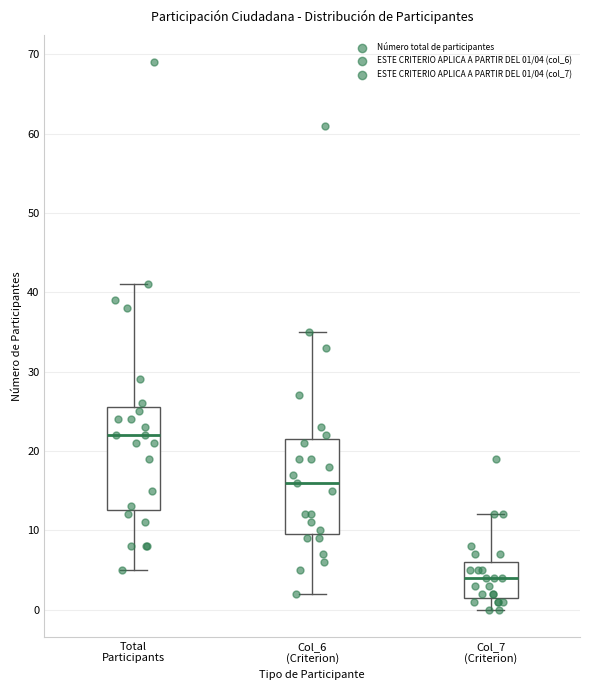

Reading left to right, transcribe this box plot: for each box, give where its median line is, the range the box spans, and where its two whiskers end, as read against the y-axis. The values are not printed on the chart, so give them approximately, as read against the axis.

Total Participants: median 22, box 13 to 26, whiskers 5 to 41
Col_6 (Criterion): median 16, box 10 to 22, whiskers 2 to 35
Col_7 (Criterion): median 4, box 2 to 6, whiskers 0 to 12